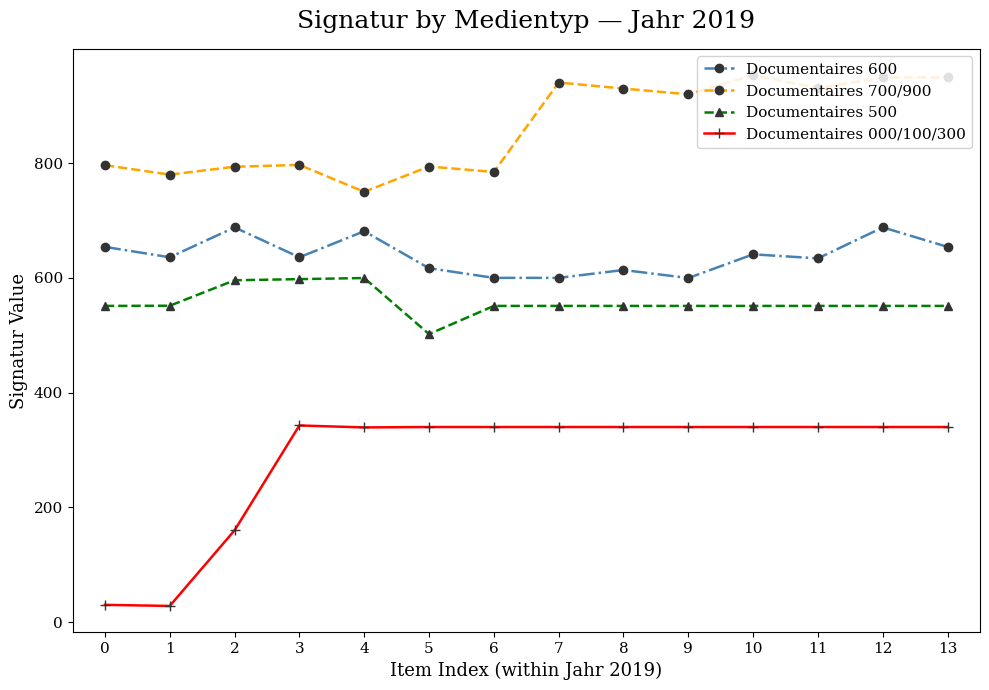

True or false: Documentaires 600 and Documentaires 500 intersect in this chart.

False